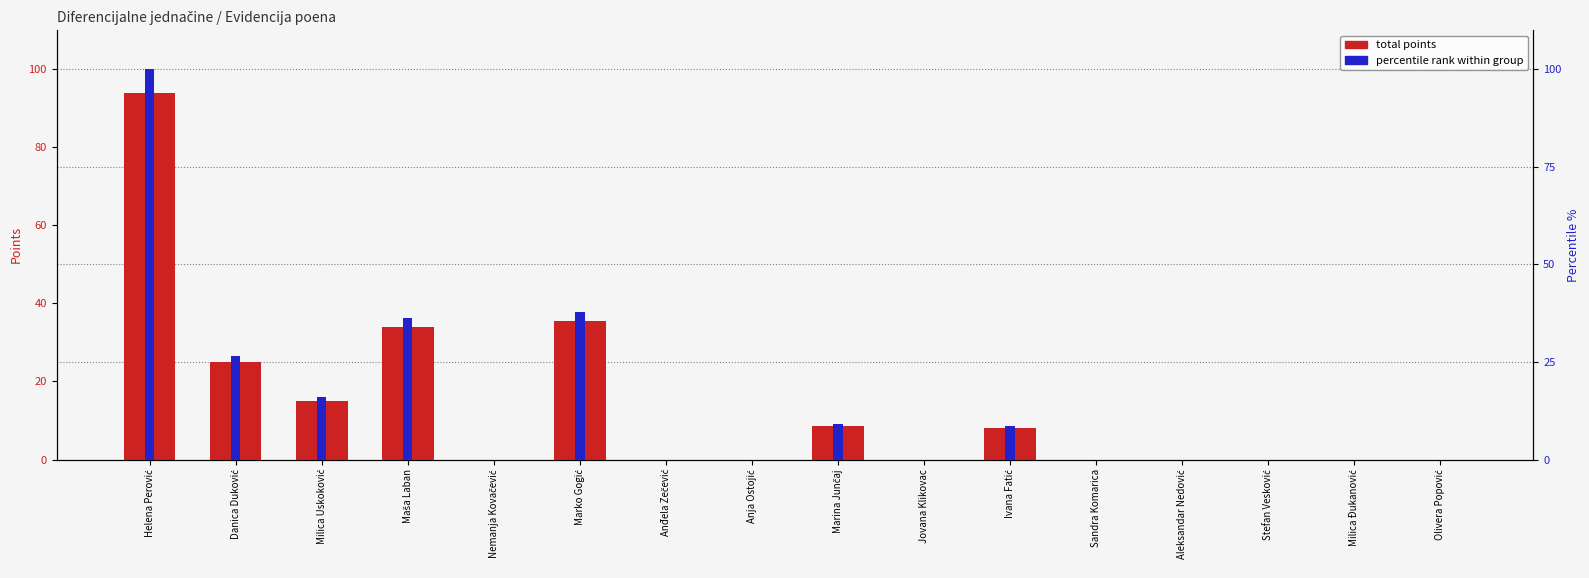

Reading right to left, extract all data points from this chart.

total points: 0.0	0.0	0.0	0.0	0.0	8.0	0.0	8.5	0.0	0.0	35.5	0.0	34.0	15.0	25.0	94.0
percentile rank within group: 0.0	0.0	0.0	0.0	0.0	8.5	0.0	9.0	0.0	0.0	37.8	0.0	36.2	16.0	26.6	100.0